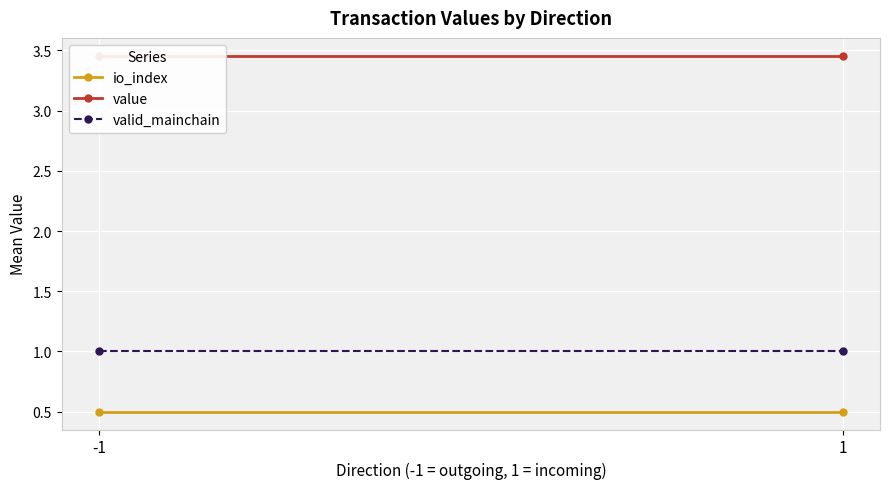

What is the average value of the io_index series?

0.5